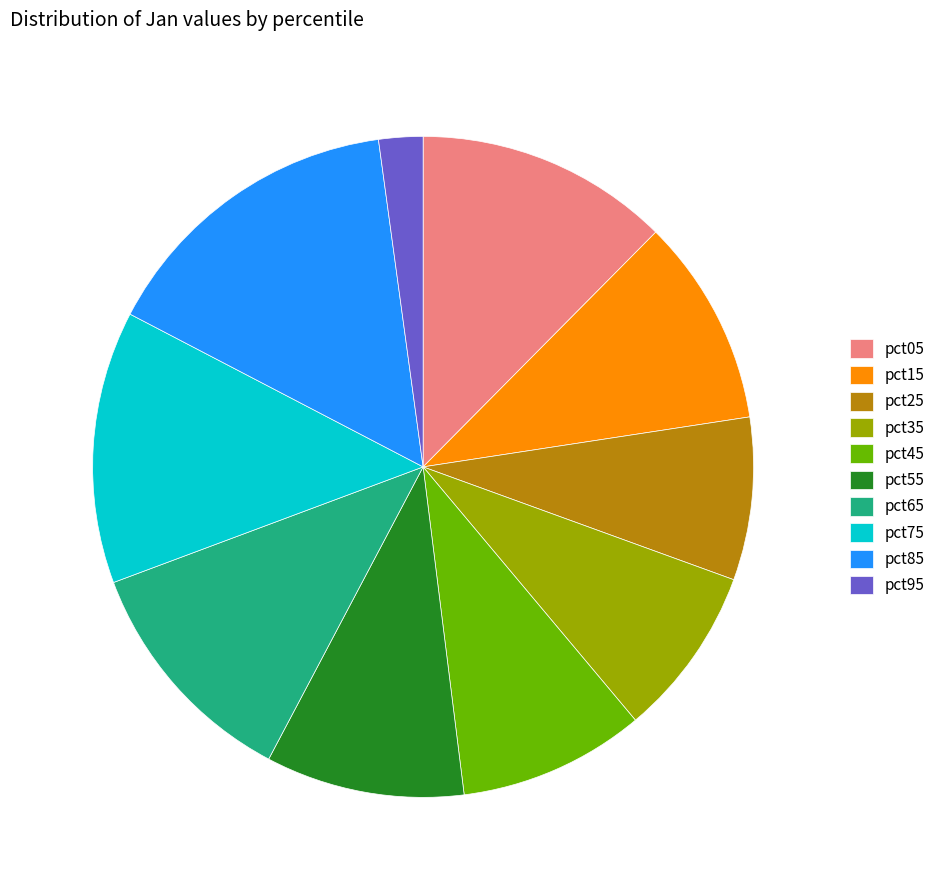

Approximately how many times larger is the value at pct95 compared to pct75?

0.2